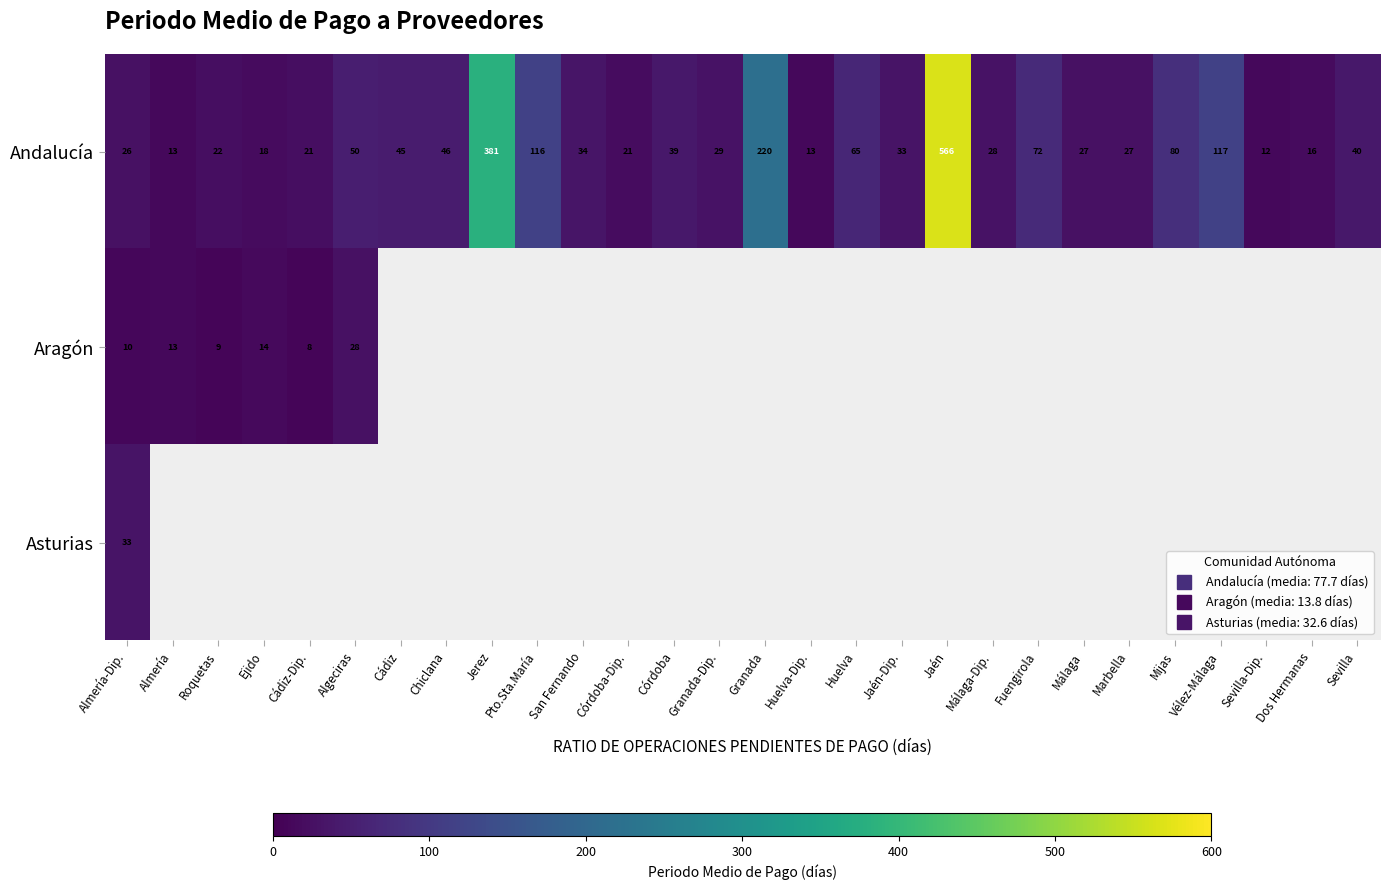

Between Córdoba and Huelva, which is larger?

Huelva